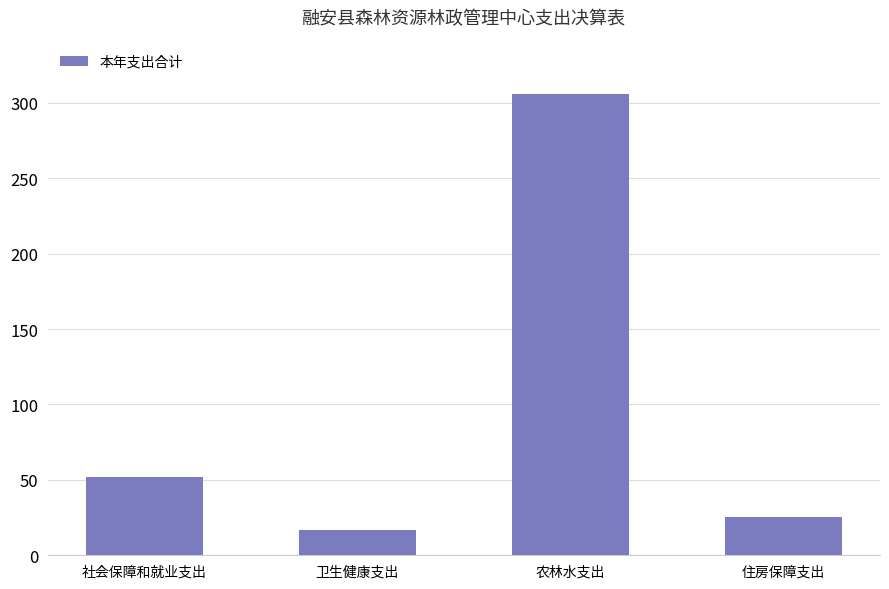

Which label corresponds to the smallest value in the chart?

卫生健康支出